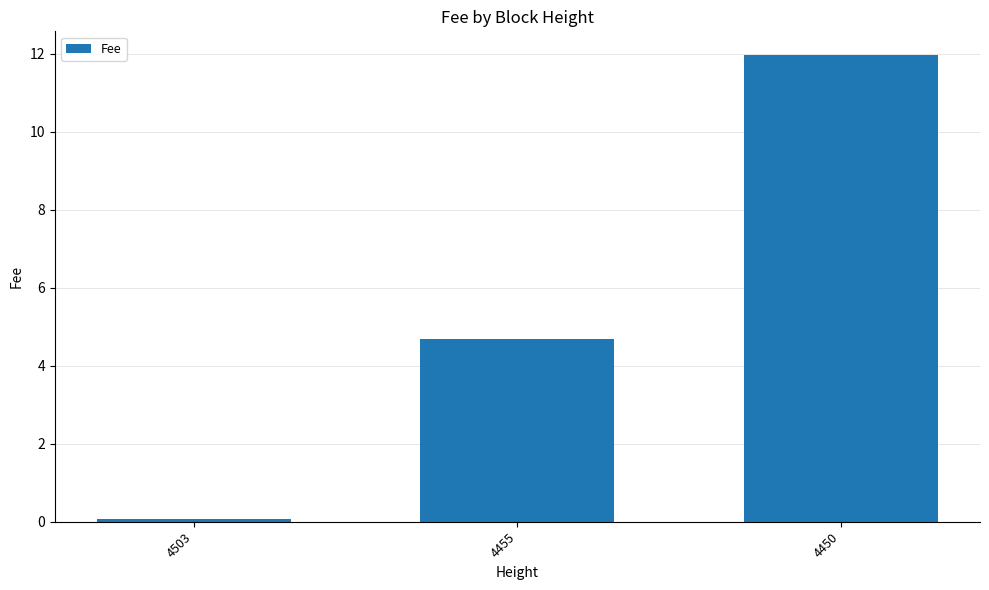

Is it true that the value at 4450 is 2.7?

False